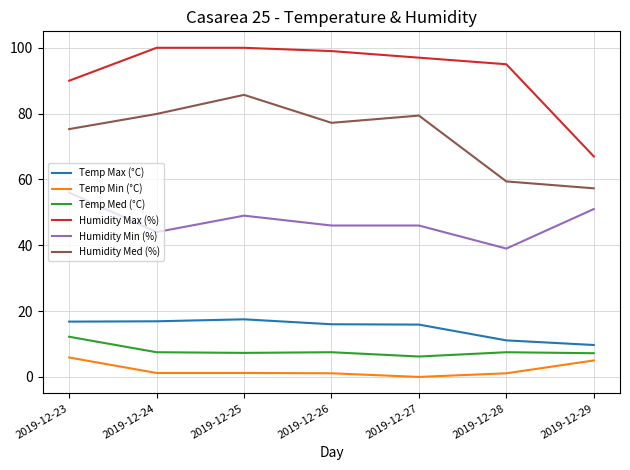

Which series has the largest total across all categories?

Humidity Max (%)